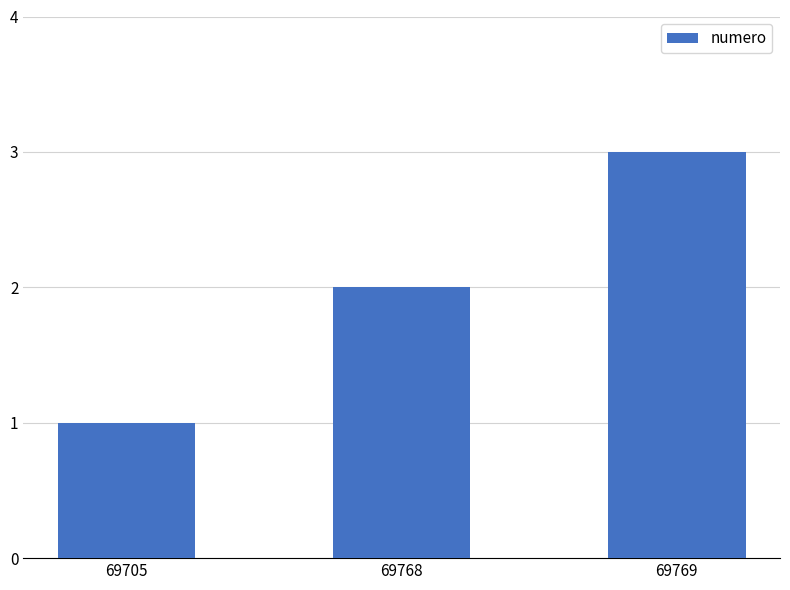

The chart shows a value of 1 at 69769. True or false?

False